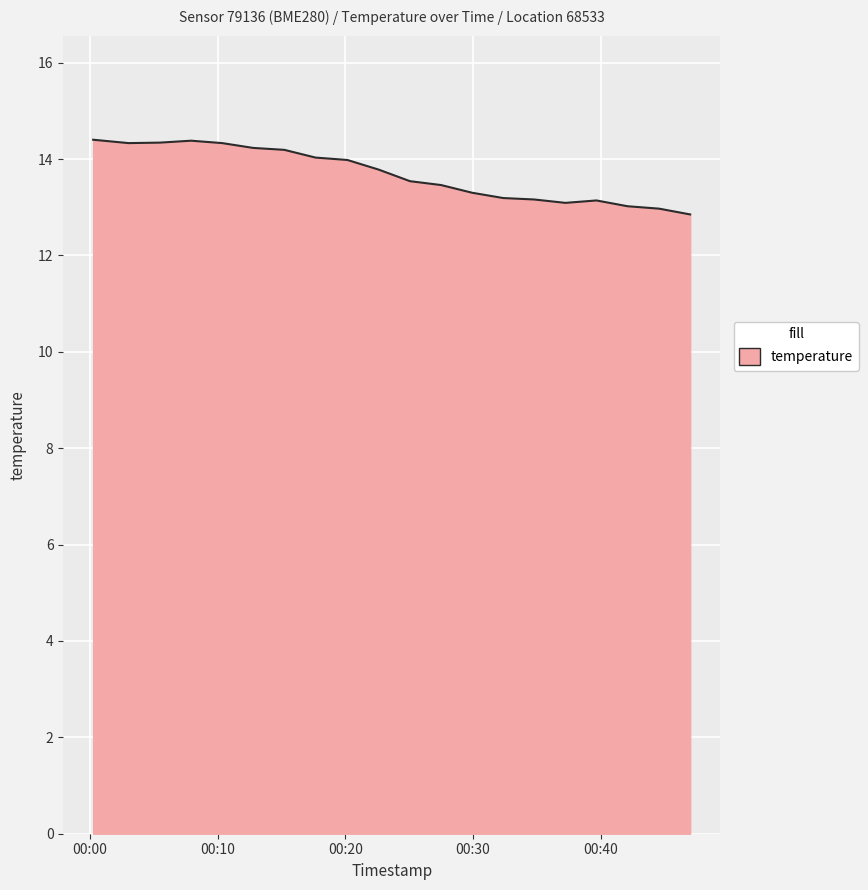

What is the greatest value displayed?

14.4